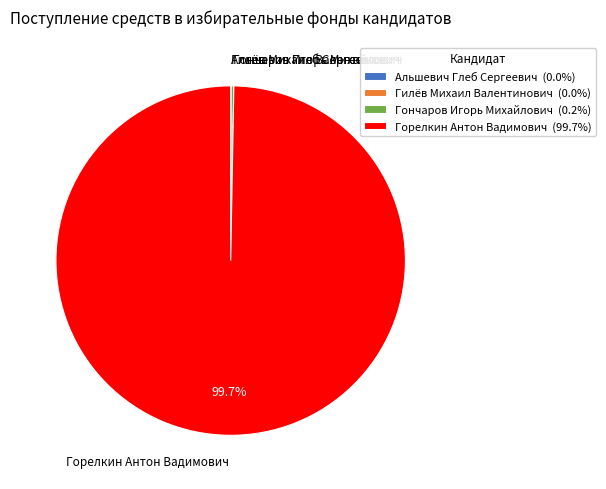

What percentage is the Горелкин Антон Вадимович slice, to the nearest percent?

100%